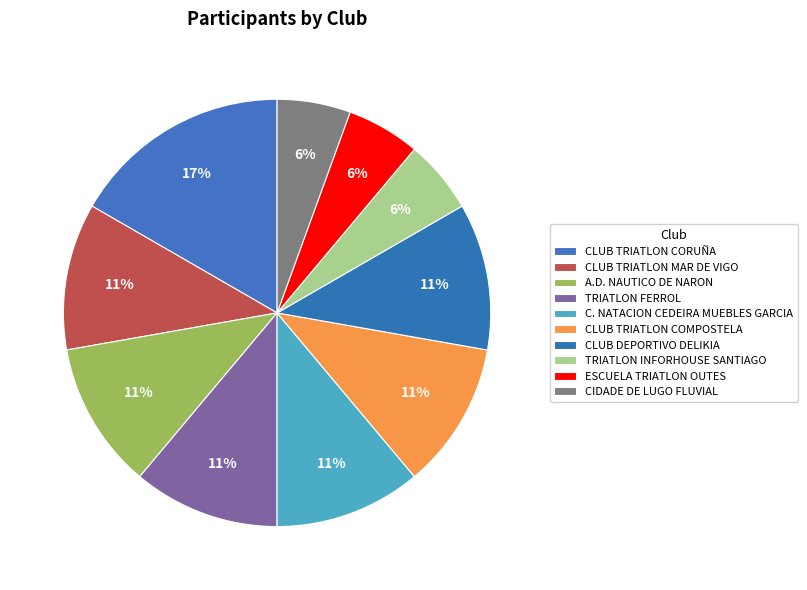

Which has a higher value, ESCUELA TRIATLON OUTES or A.D. NAUTICO DE NARON?

A.D. NAUTICO DE NARON